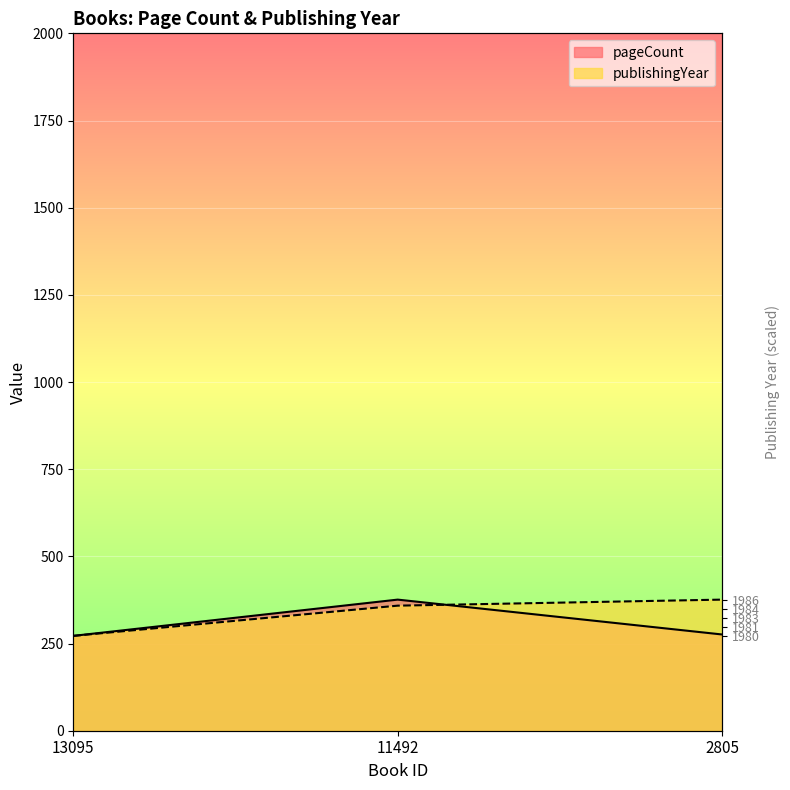

At which label does pageCount first exceed 276?

11492